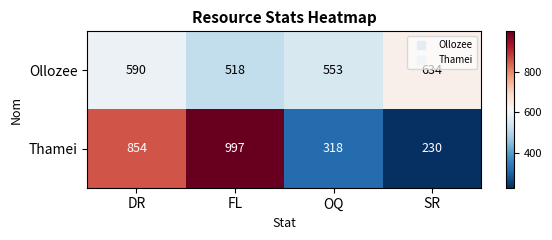

Rank the series at FL from highest to lowest value.

Thamei, Ollozee